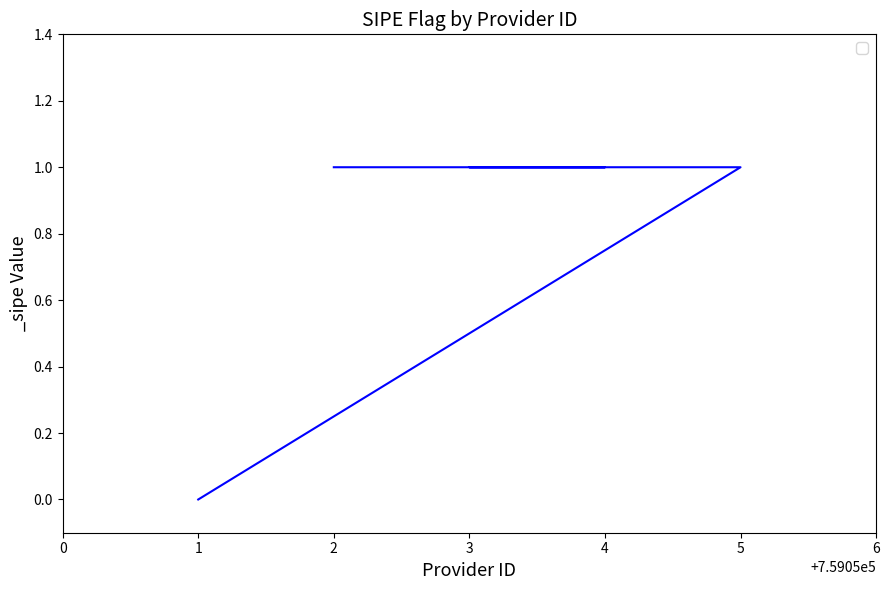

How many lines are shown in the chart?

1